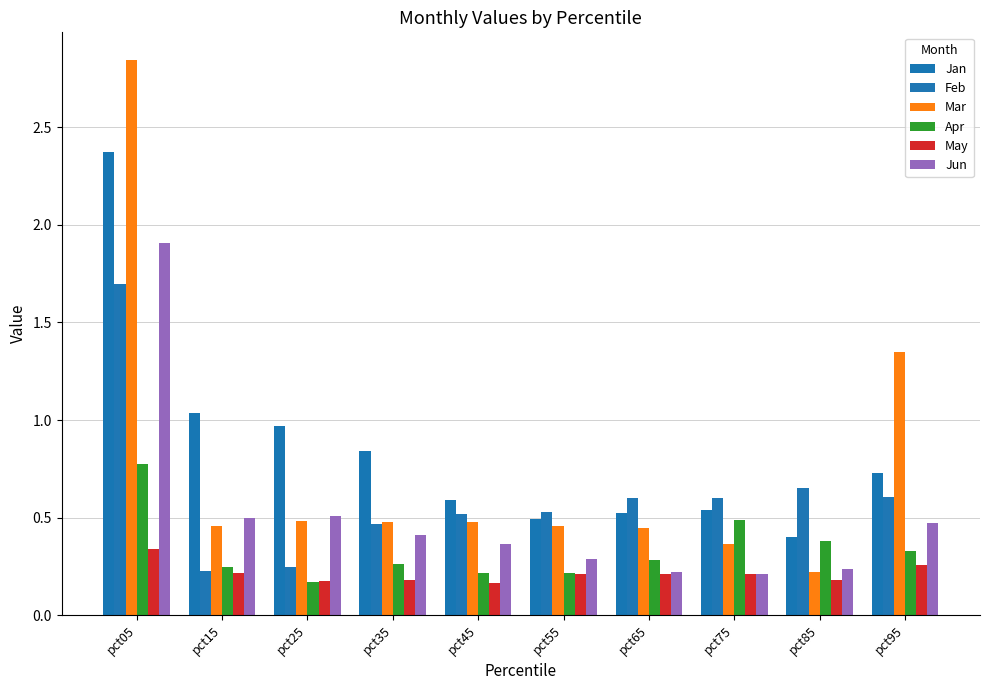

List the labels in order of Feb value, largest first.

pct05, pct85, pct95, pct75, pct65, pct55, pct45, pct35, pct25, pct15